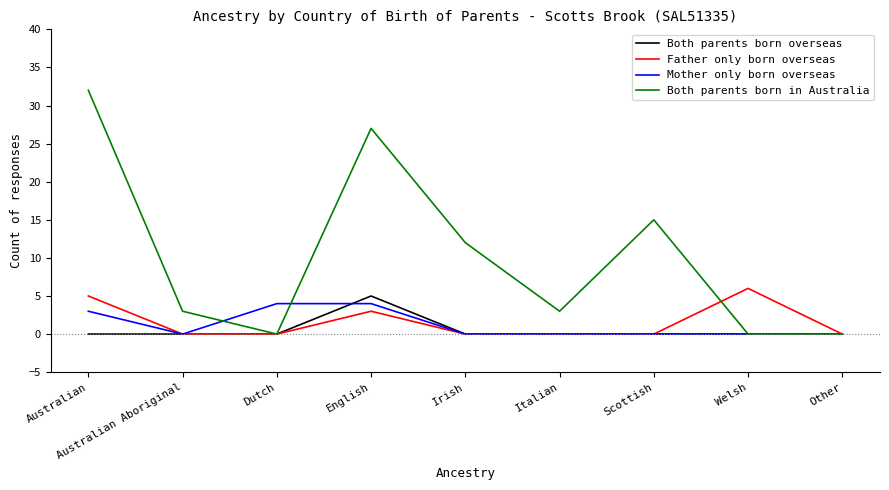

What position from the left is Scottish?

7